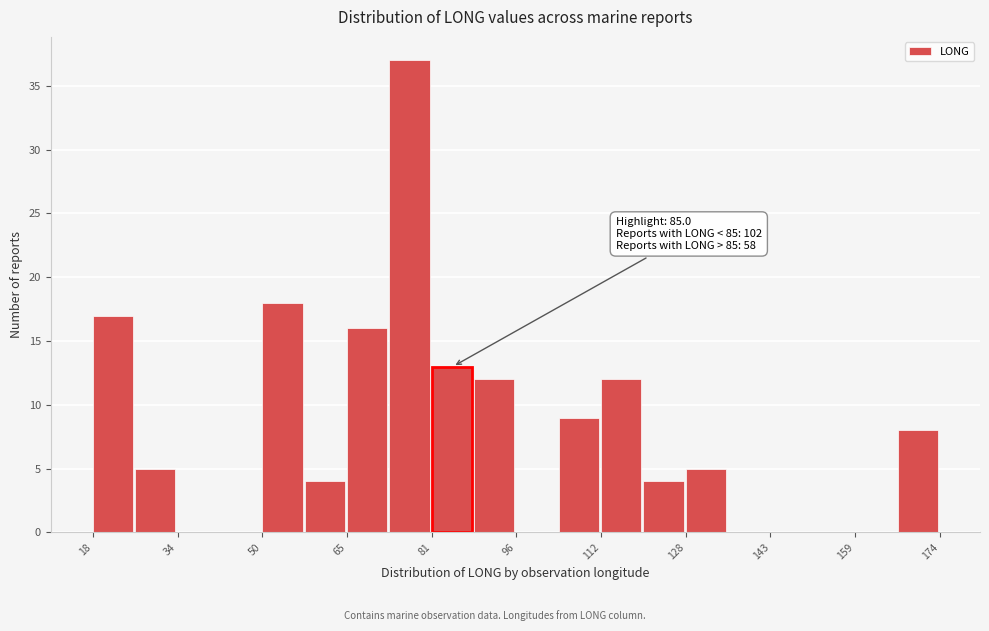

Around what value on the x-axis is the tallest bar? Give the approximate position of its centre, as read against the axis.

76